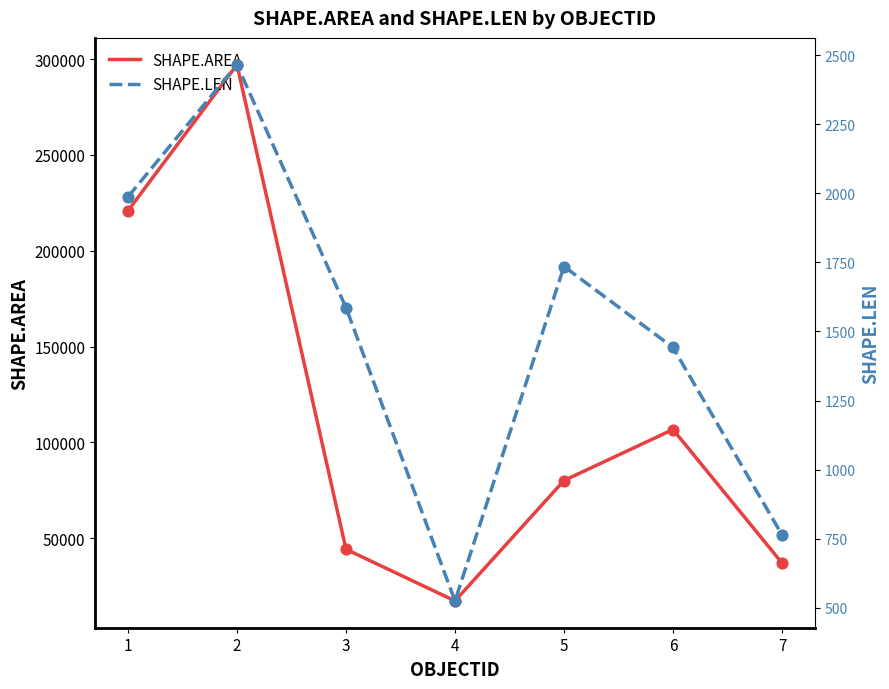

Which series has the widest spread of Y values?

SHAPE.AREA